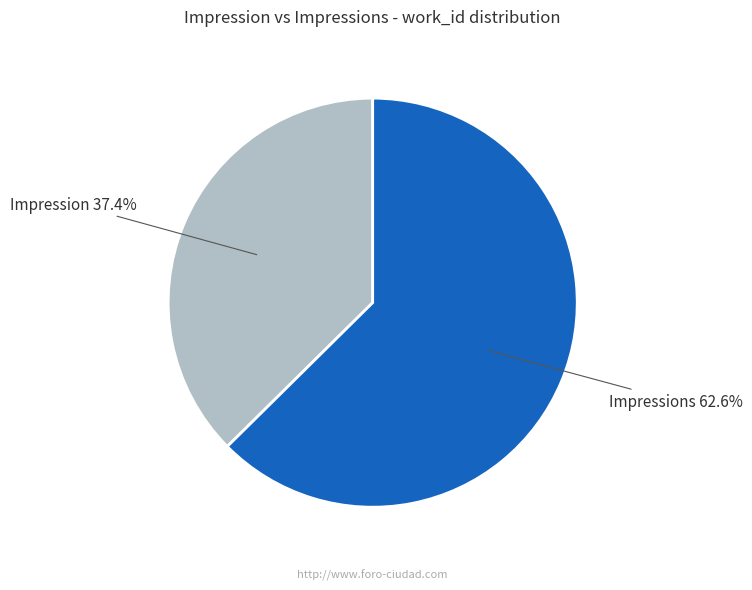

Is there any slice that represents more than half of the pie?

Yes